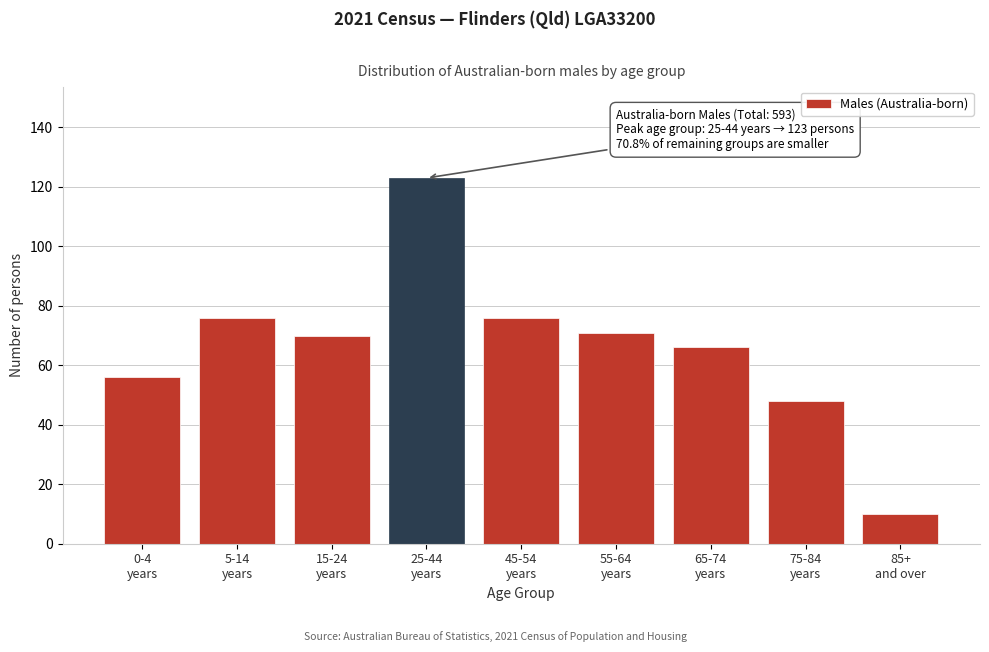

Reading left to right, what are all the values shown in this chart?

56	76	70	123	76	71	66	48	10